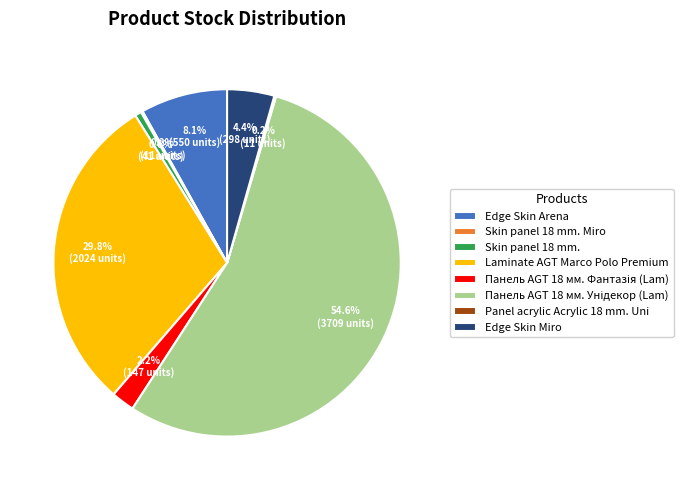

Combined, do Skin panel 18 mm. and Laminate AGT Marco Polo Premium account for over 50%?

No